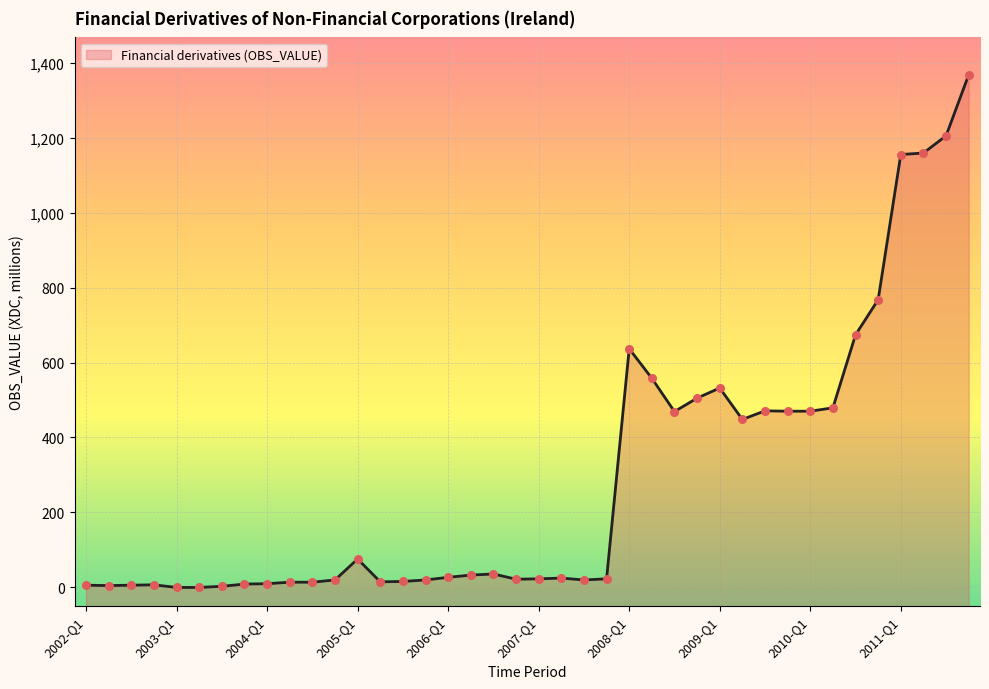

Approximately how many times larger is the value at 2010-Q1 compared to 2005-Q1?

6.3